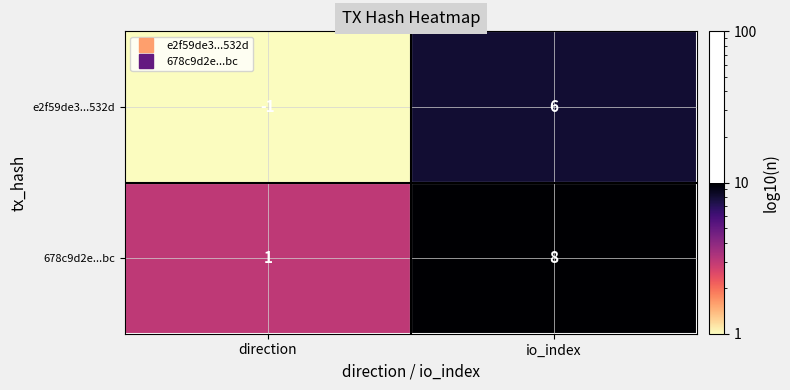

List the series in order of their overall mean, lowest first.

e2f59de3...532d, 678c9d2e...bc